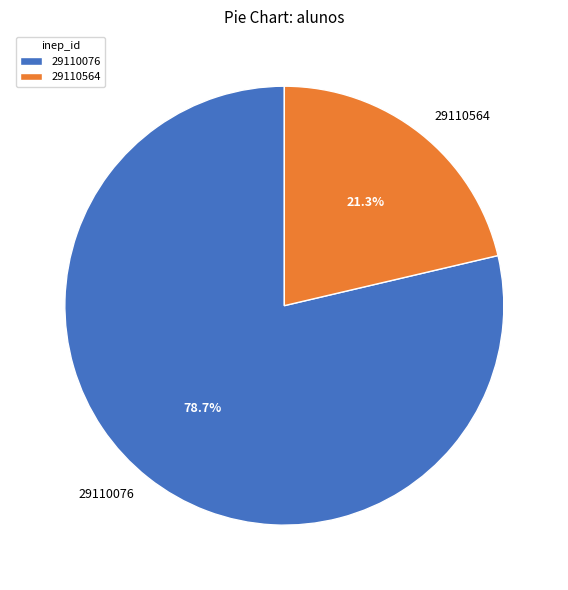

What is the largest slice in the pie chart?

29110076